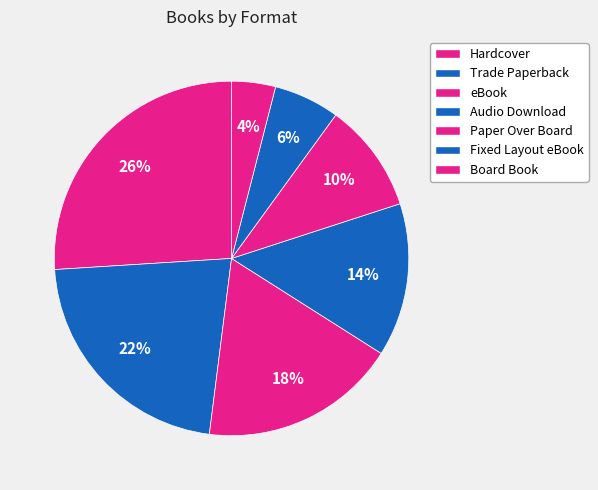

Approximately how many times larger is the value at Board Book compared to Audio Download?

0.3